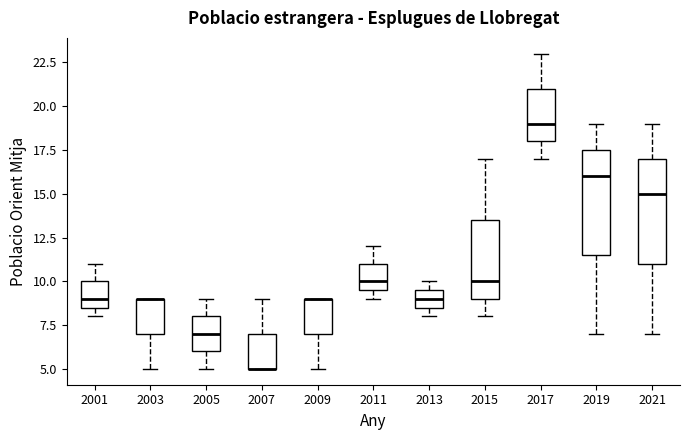

Reading left to right, read every box against the y-axis: the position of its median line, the range the box covers, and the ends of its whiskers. The values are not printed on the chart, so give them approximately, as read against the axis.

2001: median 9.0, box 8.5 to 10.0, whiskers 8.0 to 11.0
2003: median 9.0 (drawn on the box's upper edge), box 7.0 to 9.0, whiskers 5.0 to 9.0
2005: median 7.0, box 6.0 to 8.0, whiskers 5.0 to 9.0
2007: median 5.0 (drawn on the box's lower edge), box 5.0 to 7.0, whiskers 5.0 to 9.0
2009: median 9.0 (drawn on the box's upper edge), box 7.0 to 9.0, whiskers 5.0 to 9.0
2011: median 10.0, box 9.5 to 11.0, whiskers 9.0 to 12.0
2013: median 9.0, box 8.5 to 9.5, whiskers 8.0 to 10.0
2015: median 10.0, box 9.0 to 13.5, whiskers 8.0 to 17.0
2017: median 19.0, box 18.0 to 21.0, whiskers 17.0 to 23.0
2019: median 16.0, box 11.5 to 17.5, whiskers 7.0 to 19.0
2021: median 15.0, box 11.0 to 17.0, whiskers 7.0 to 19.0